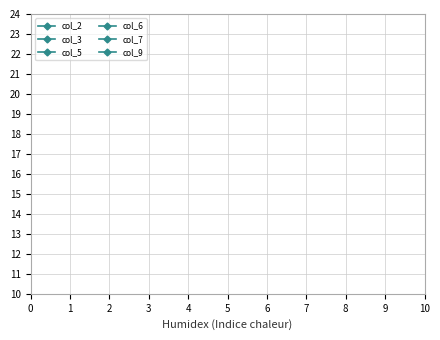

How many lines are shown in the chart?

6